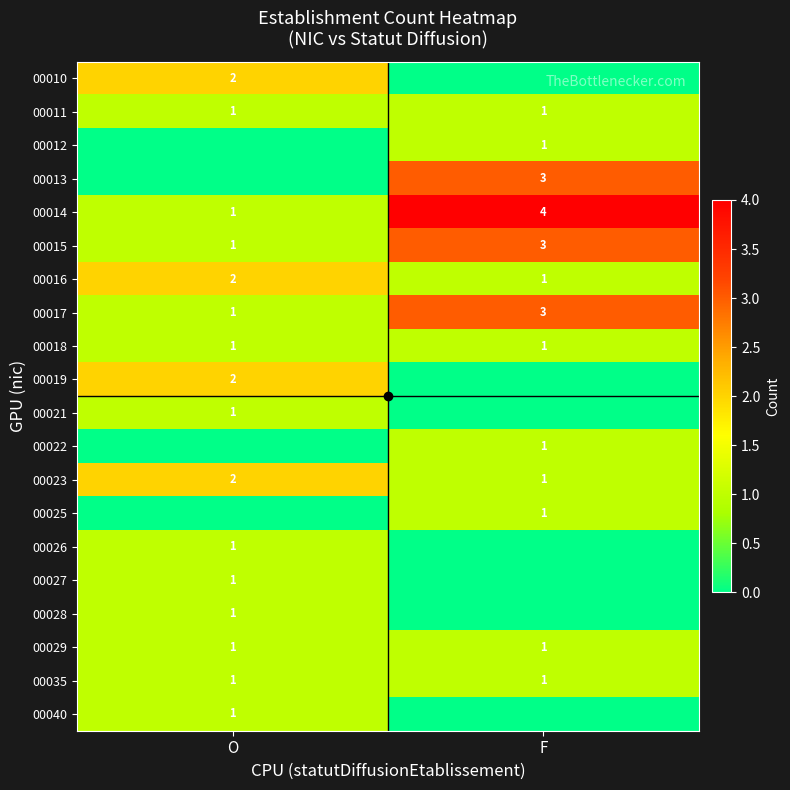

True or false: 00018 has a value of 1 at F.

True